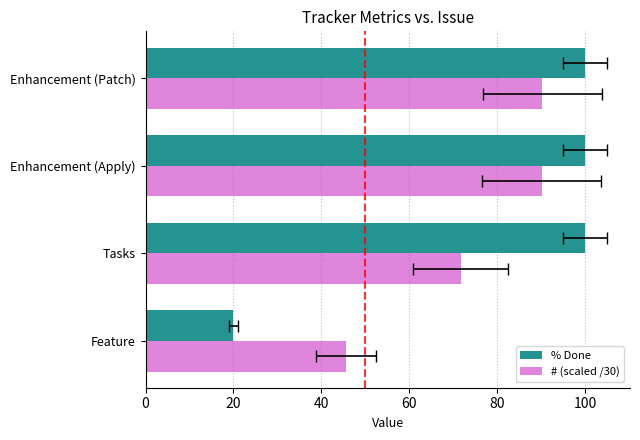

Which series has the largest total across all categories?

% Done